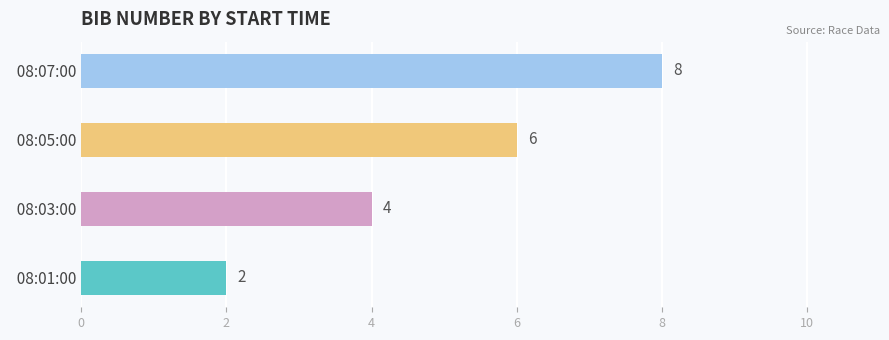

What is the value of the 08:05:00 bar at the 2nd from the left?

6